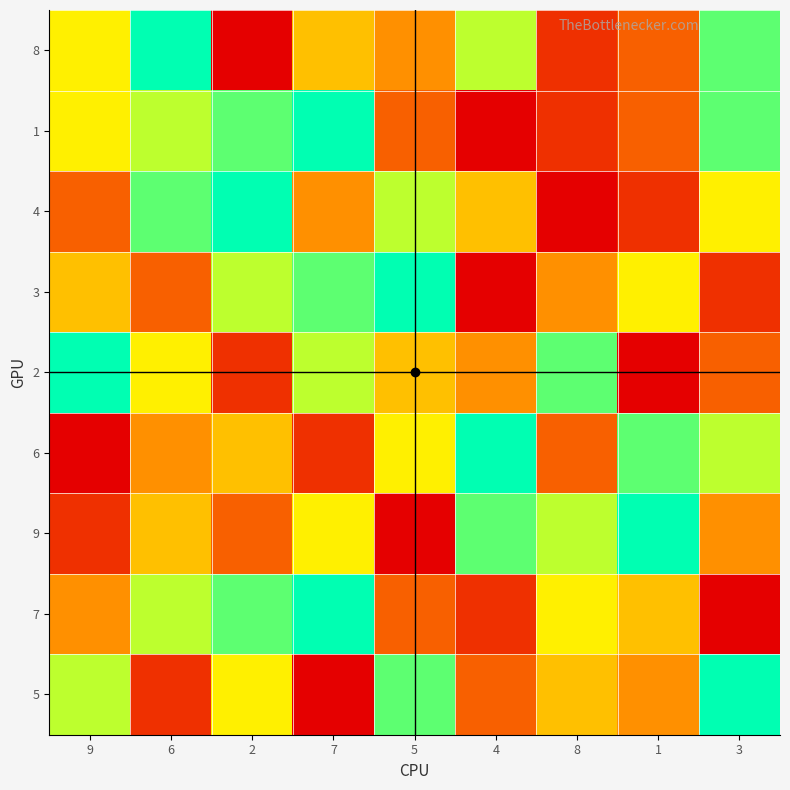

Between 2 and 9, which is larger?

9